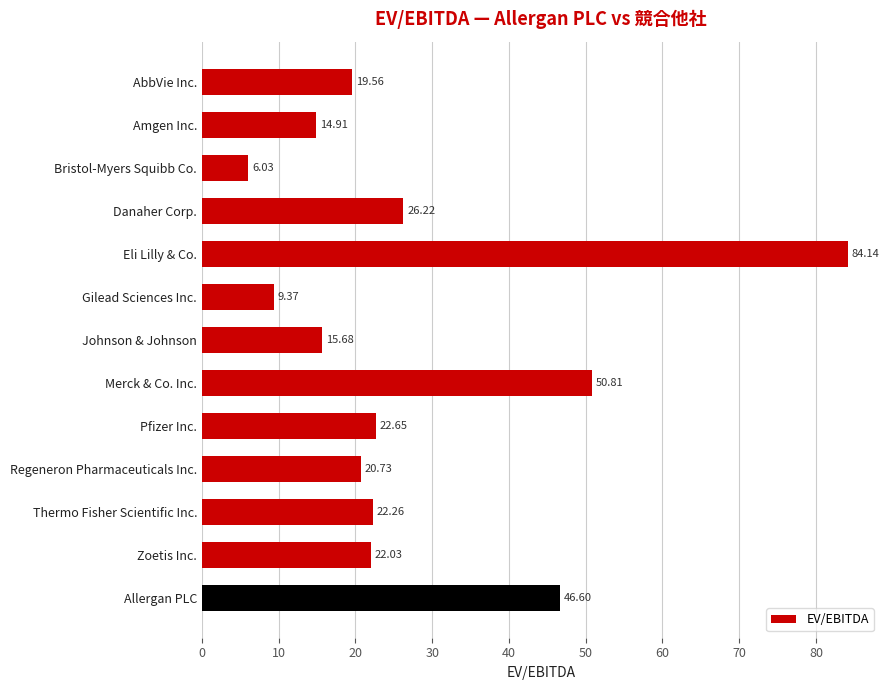

Rank the categories by value from highest to lowest.

Eli Lilly & Co., Merck & Co. Inc., Allergan PLC, Danaher Corp., Pfizer Inc., Thermo Fisher Scientific Inc., Zoetis Inc., Regeneron Pharmaceuticals Inc., AbbVie Inc., Johnson & Johnson, Amgen Inc., Gilead Sciences Inc., Bristol-Myers Squibb Co.